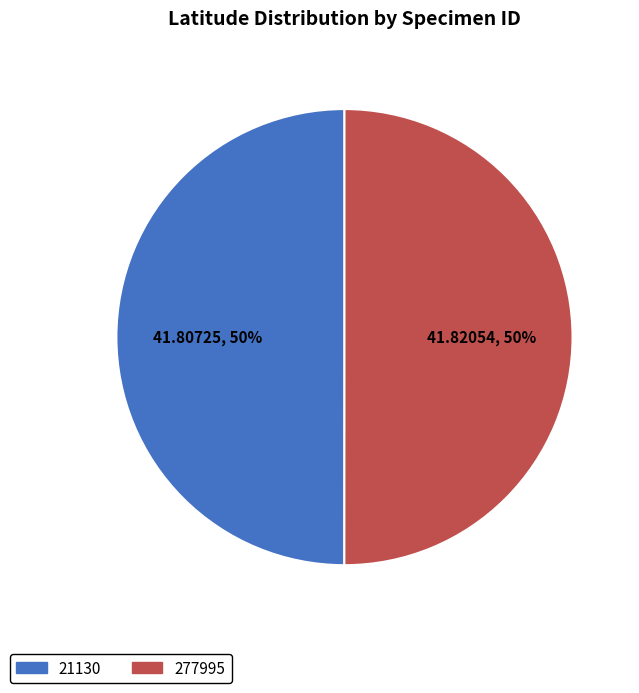

How many slices are in this pie chart?

2